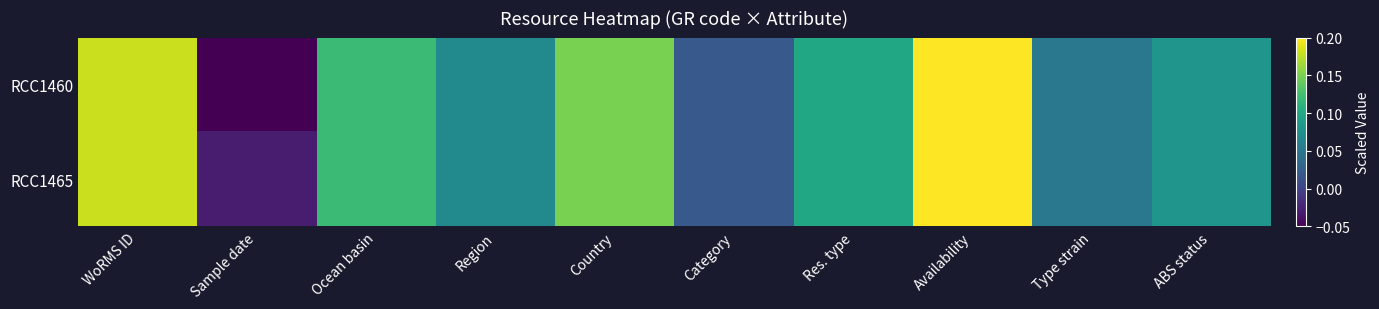

Which series changed the most between Sample date and Country?

RCC1460